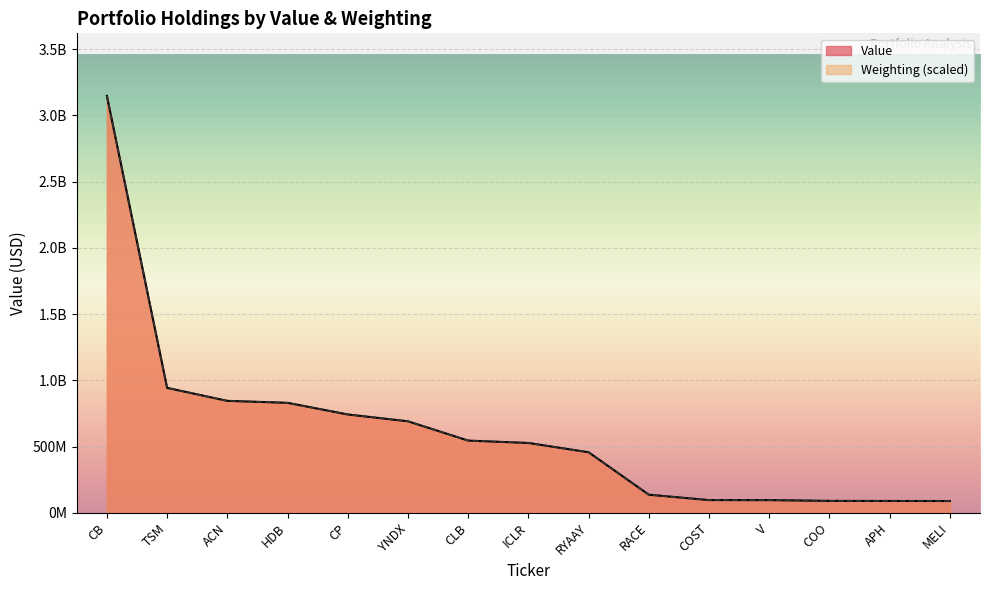

What is the label of the 4th point from the right?

V